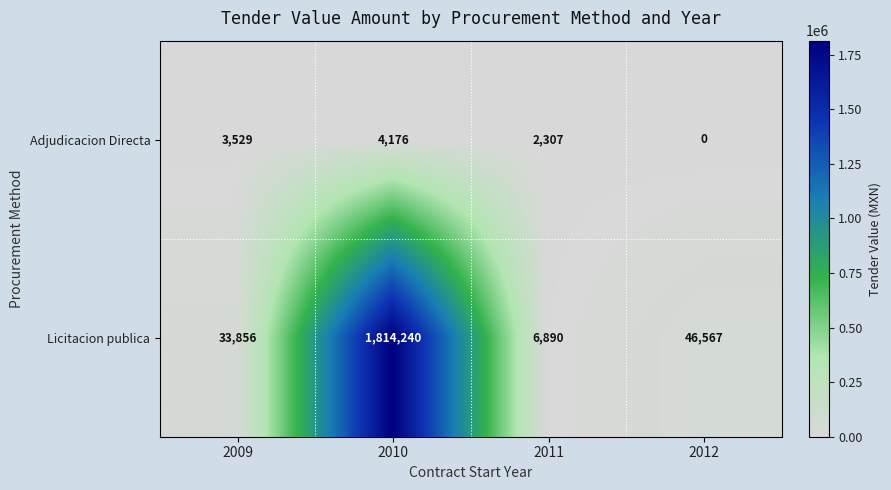

What is the difference between the maximum and minimum values in the Adjudicacion Directa series?

4176